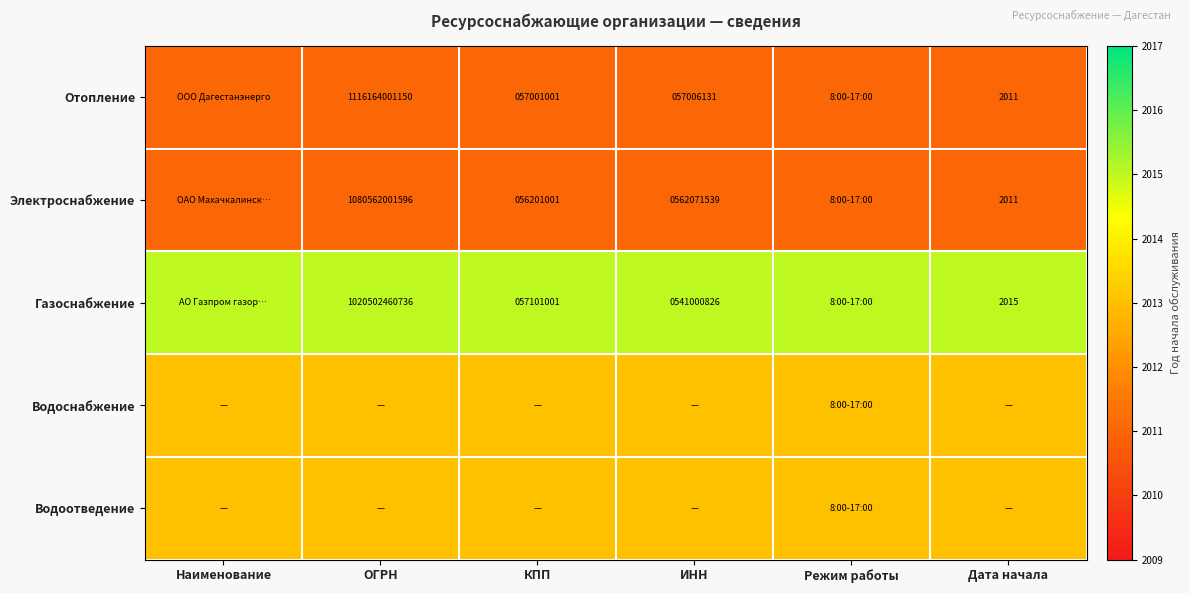

The value of Электроснабжение at ИНН is 562071539. True or false?

True